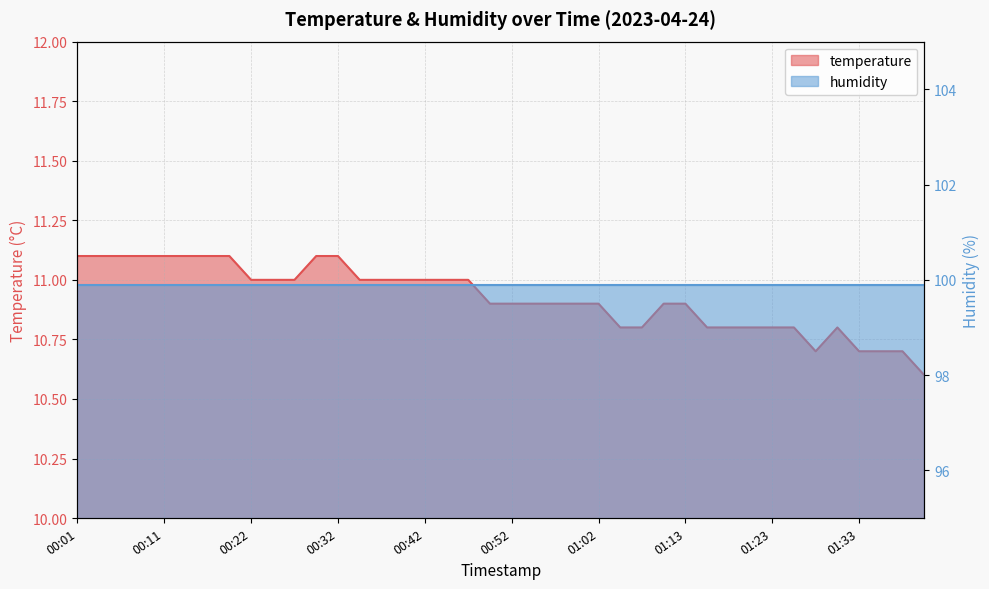

What is the sum of the values at 00:39 and 01:02?

21.9